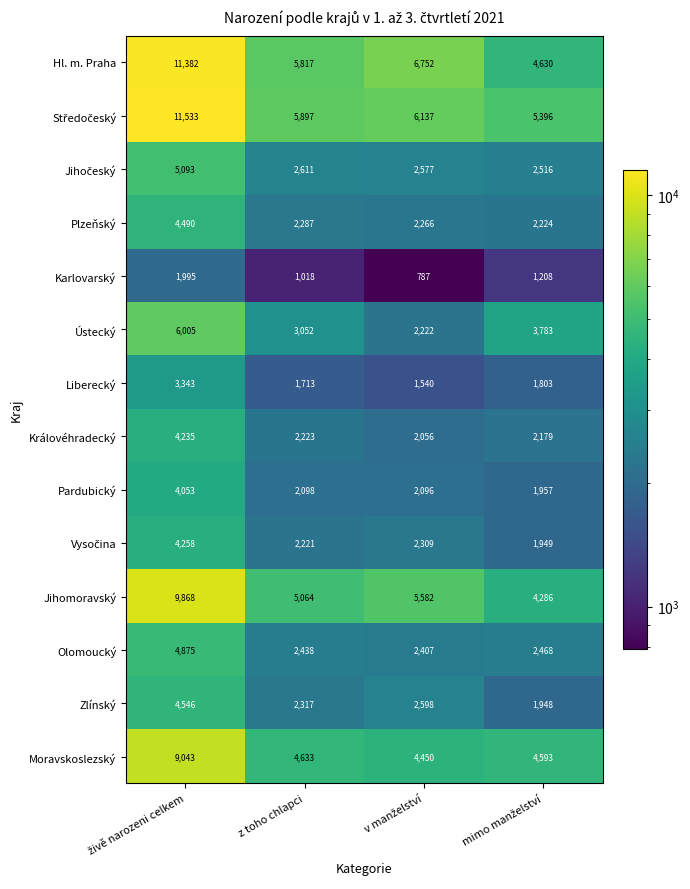

Which series has the largest range (max minus min)?

Hl. m. Praha